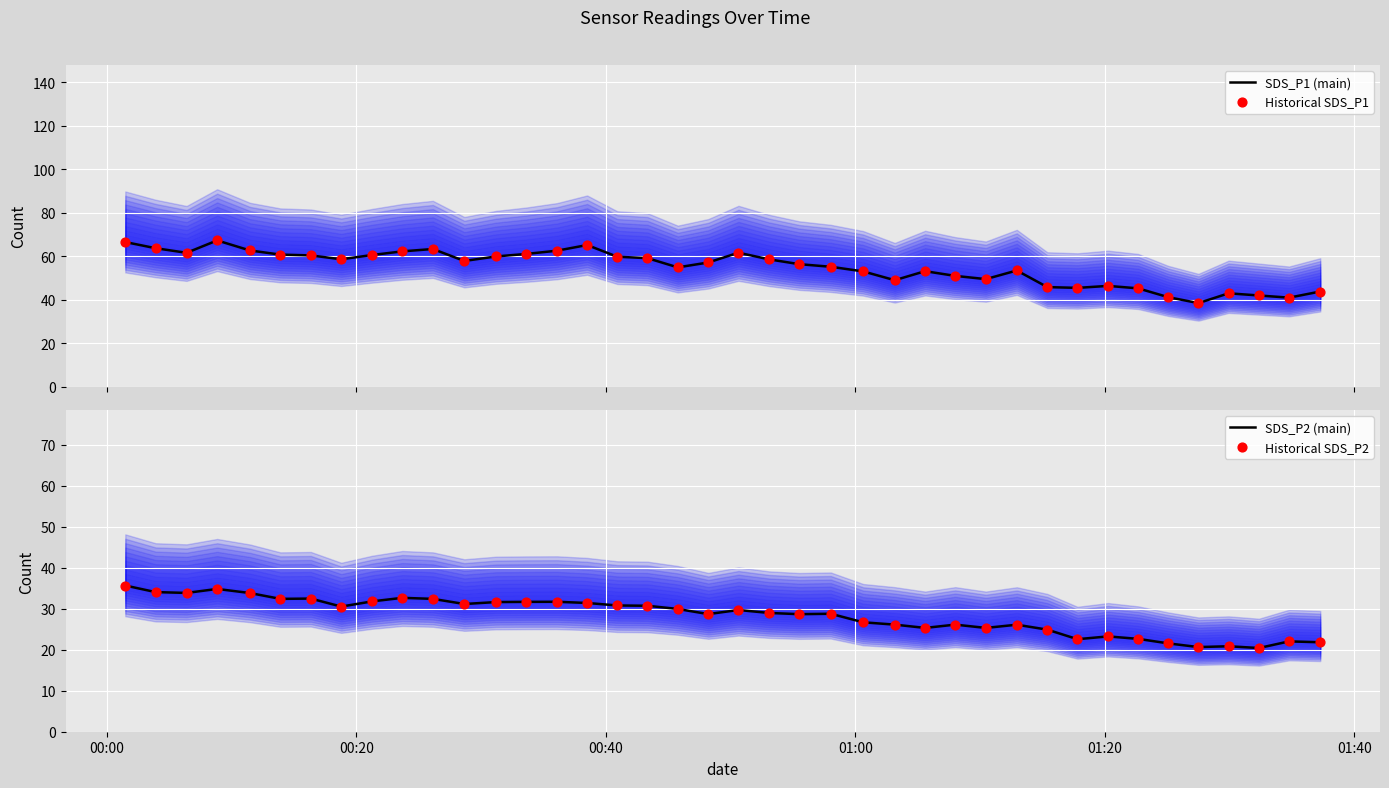

What is the minimum value for SDS_P1 (main)?

38.4